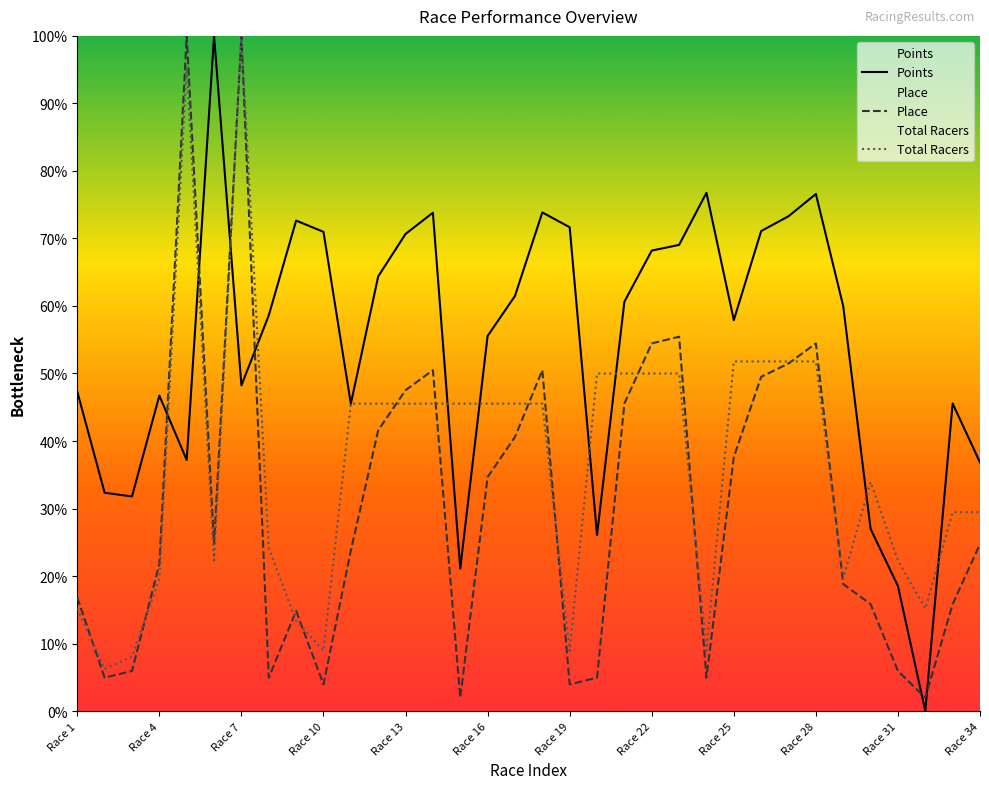

What is the difference between the maximum and minimum values in the Total Racers series?

93.8